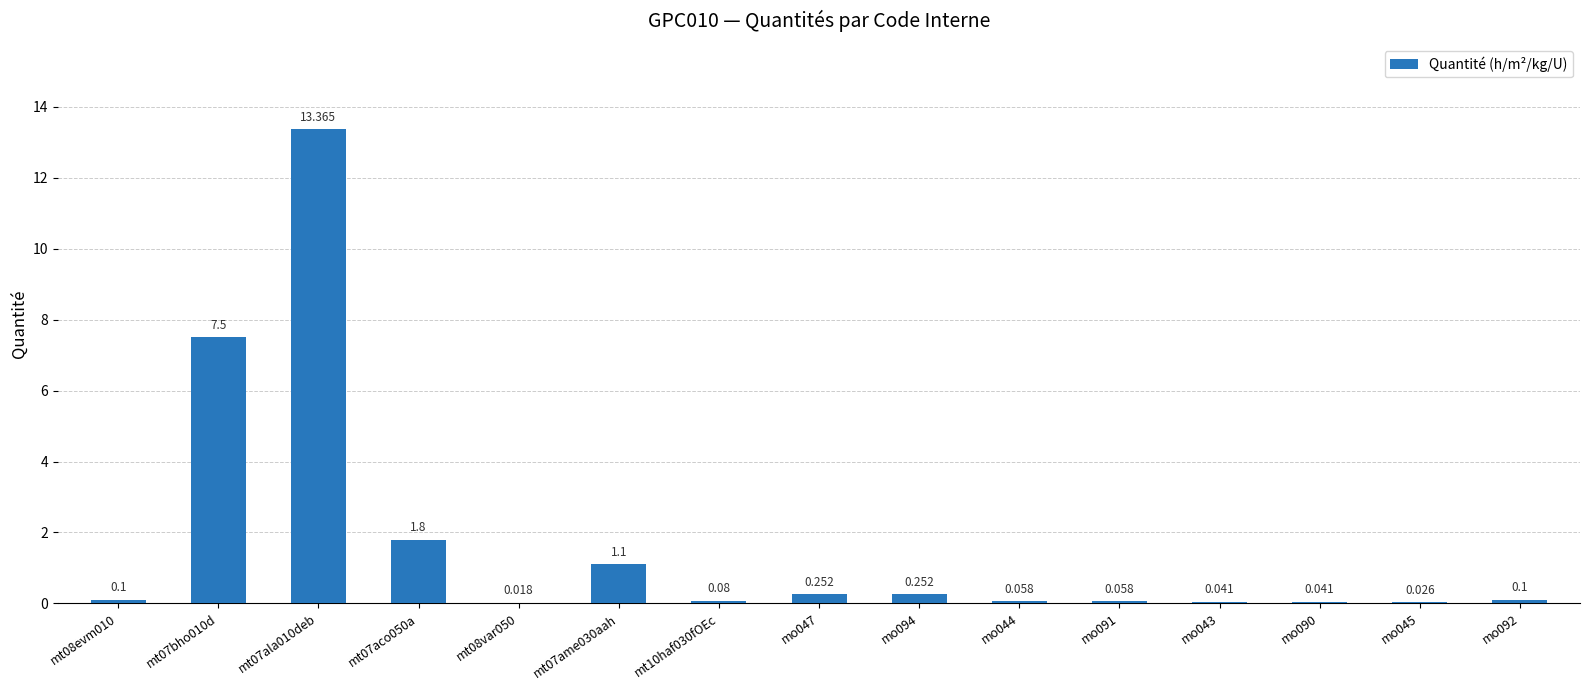

What is the label of the 14th bar from the right?

mt07bho010d